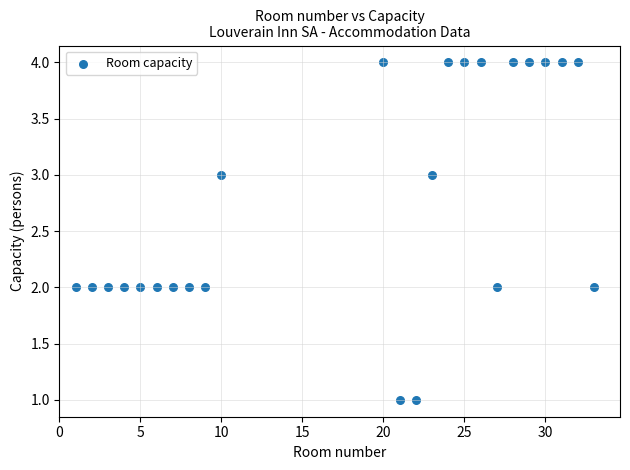

What is the range of X values (max minus min)?

32